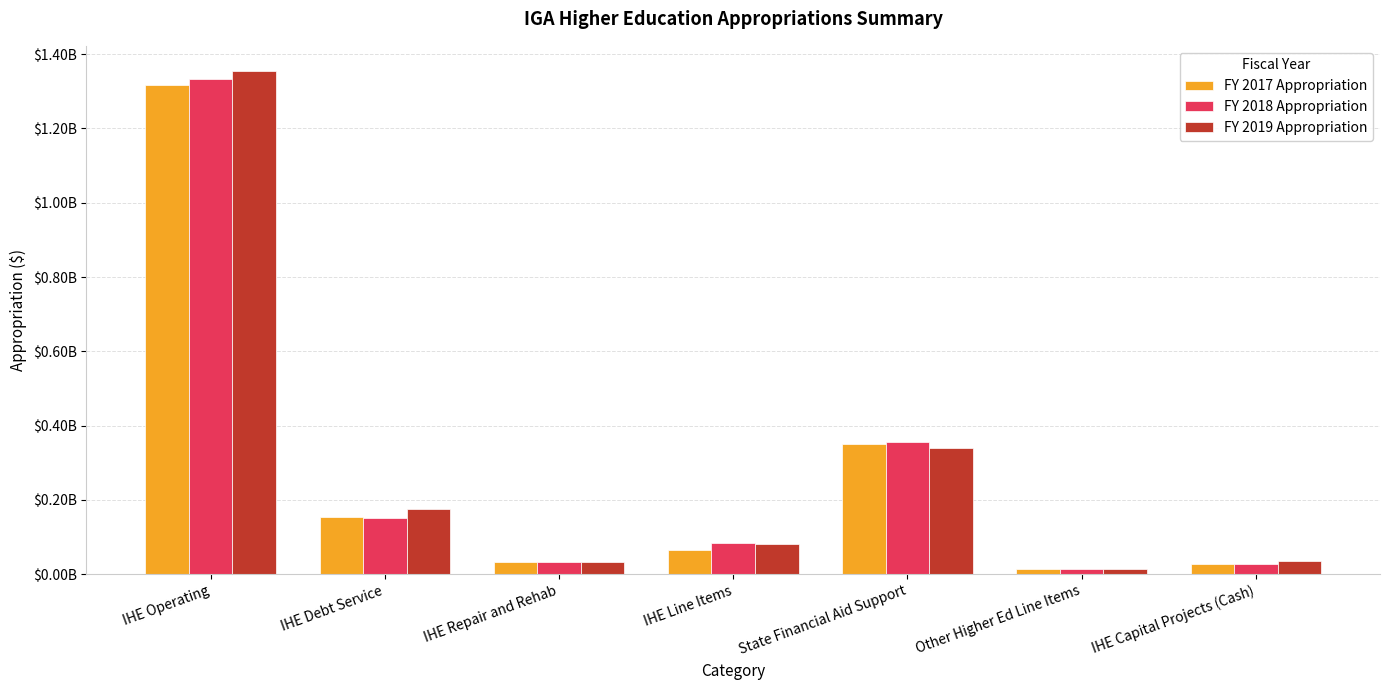

Reading left to right, extract all data points from this chart.

FY 2017 Appropriation: 1316785856	154779712	31870165	63979106	351182108	15018808	28050000
FY 2018 Appropriation: 1333244517	152549465	33643342	83532571	354554617	15128808	26600000
FY 2019 Appropriation: 1354554775	175391703	33643342	81202571	340879504	15237808	35500000